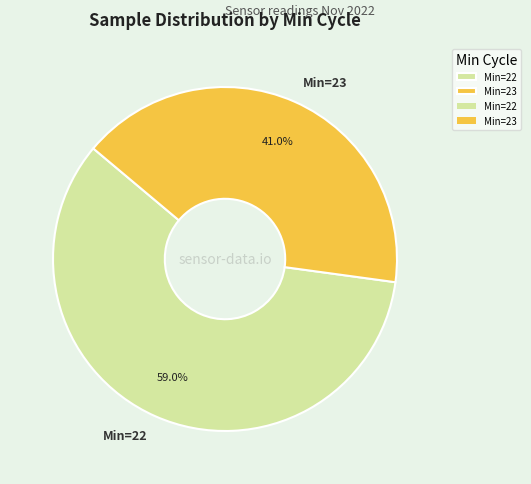

Rank the categories by value from highest to lowest.

Min=22, Min=23